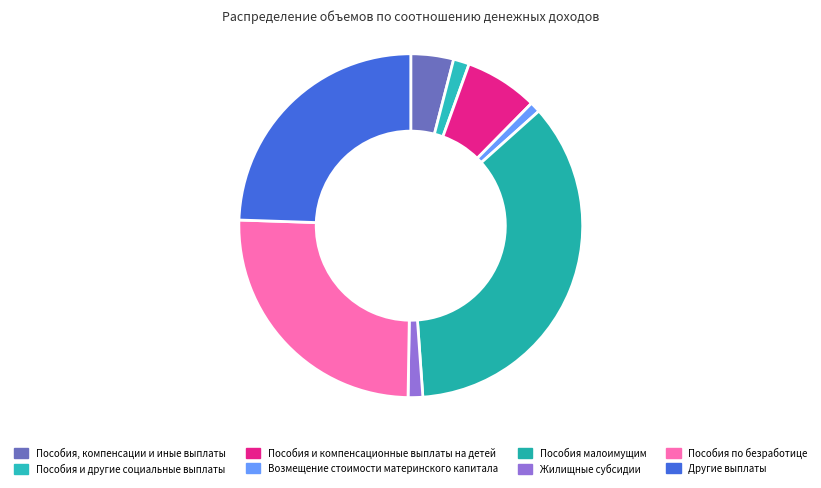

What is the change in value from Пособия, компенсации и иные выплаты to Пособия и компенсационные выплаты на детей?

+5.8